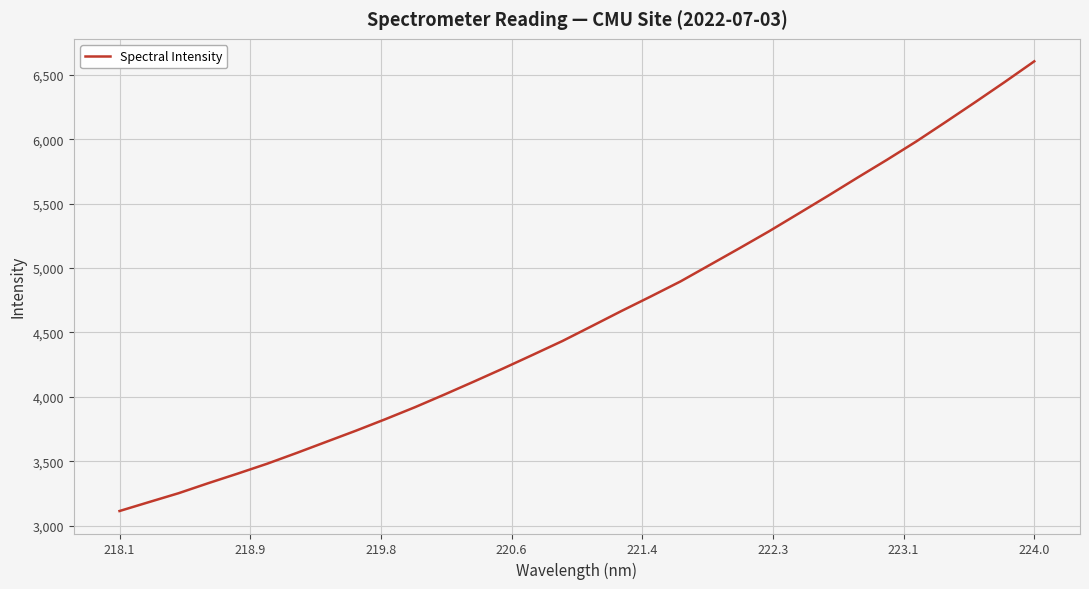

True or false: the data has more than 2 interior local peaks.

False